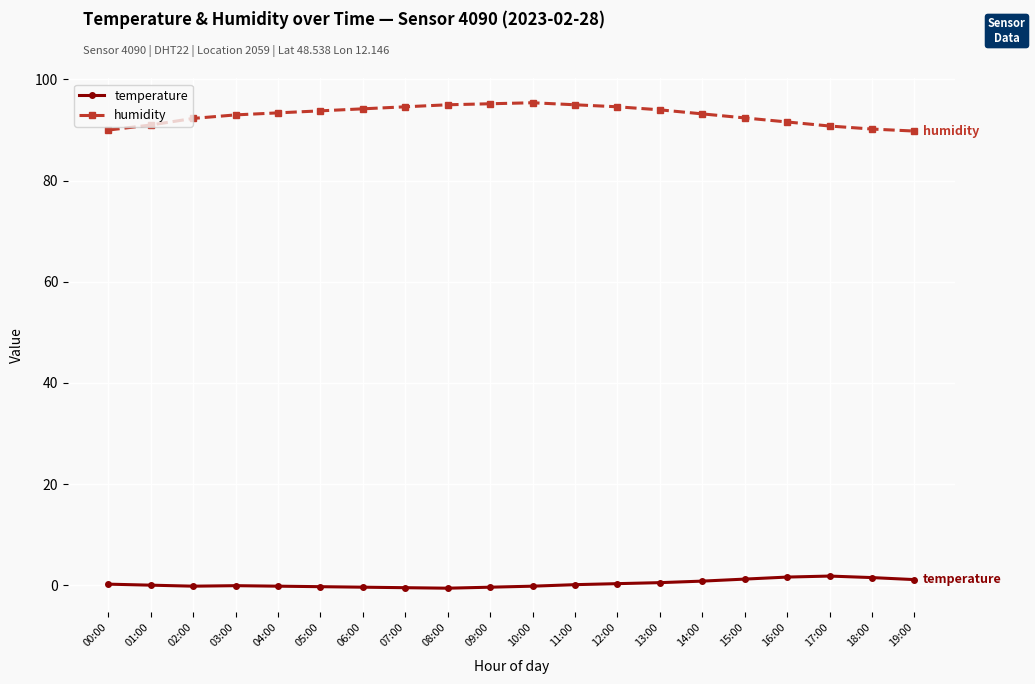

What is the label of the 14th point from the right?

06:00